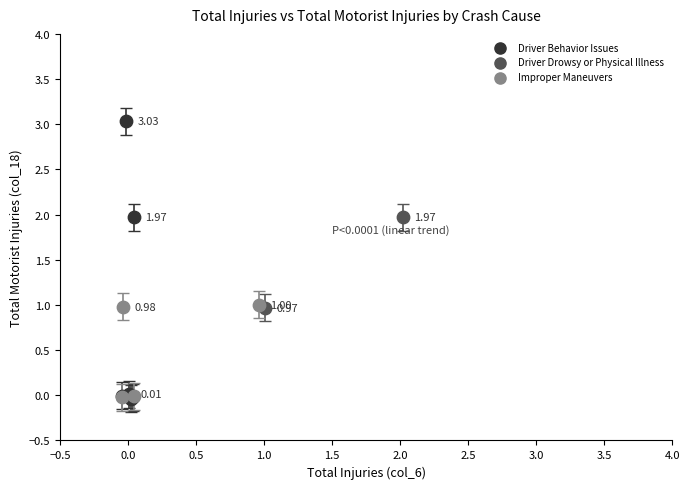

What are all the series names shown in the legend?

Driver Behavior Issues, Driver Drowsy or Physical Illness, Improper Maneuvers